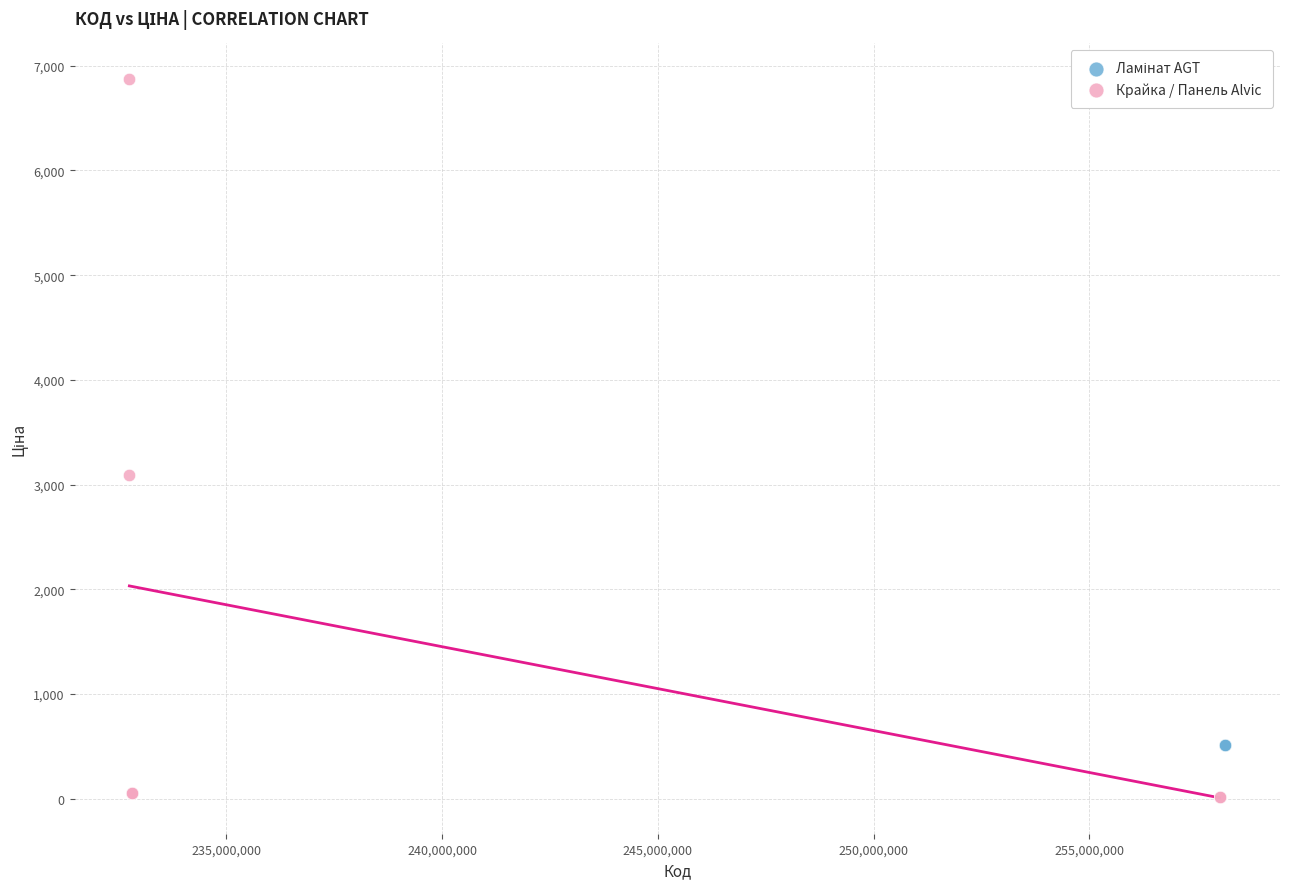

Which series contains the lowest Y value?

Крайка / Панель Alvic